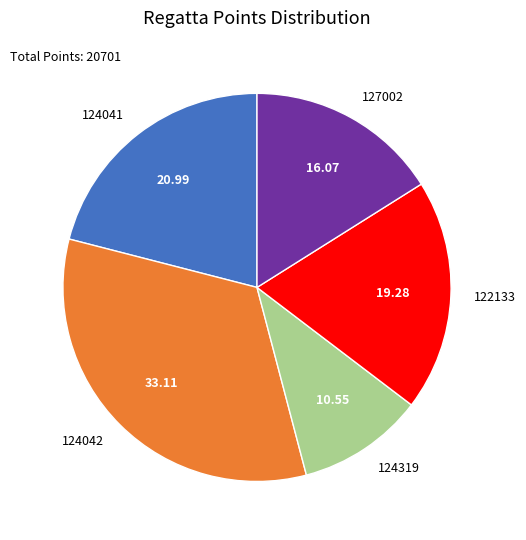

Rank the categories by value from lowest to highest.

124319, 127002, 122133, 124041, 124042